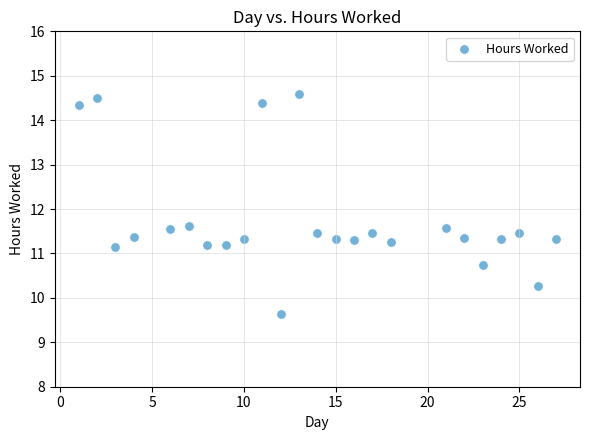

What is the range of Y values (max minus min)?

4.9